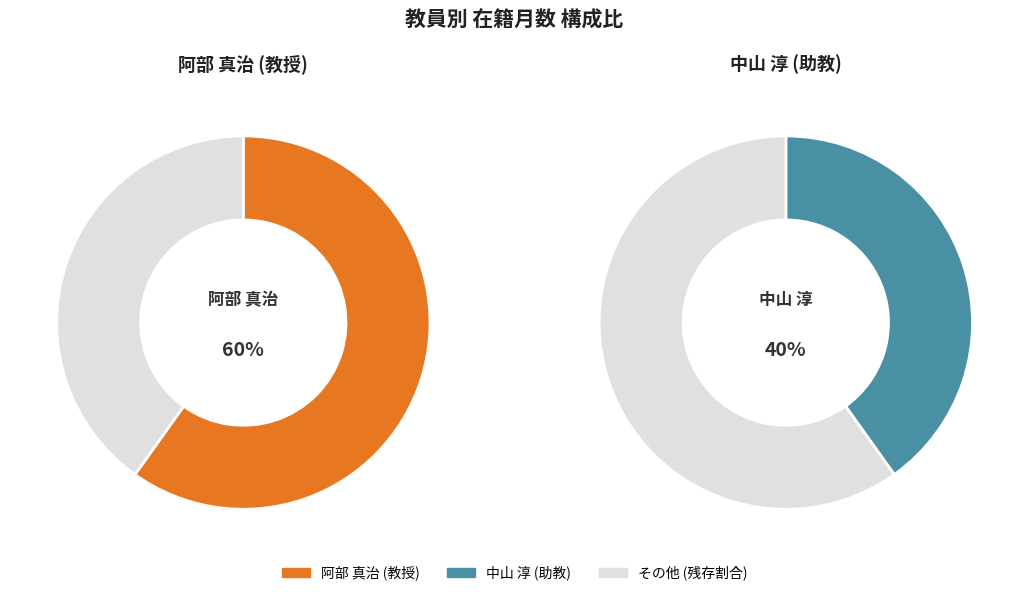

To the nearest percent, what is the difference between the 中山 淳
(助教) and 阿部 真治
(教授) slice percentages?

20%